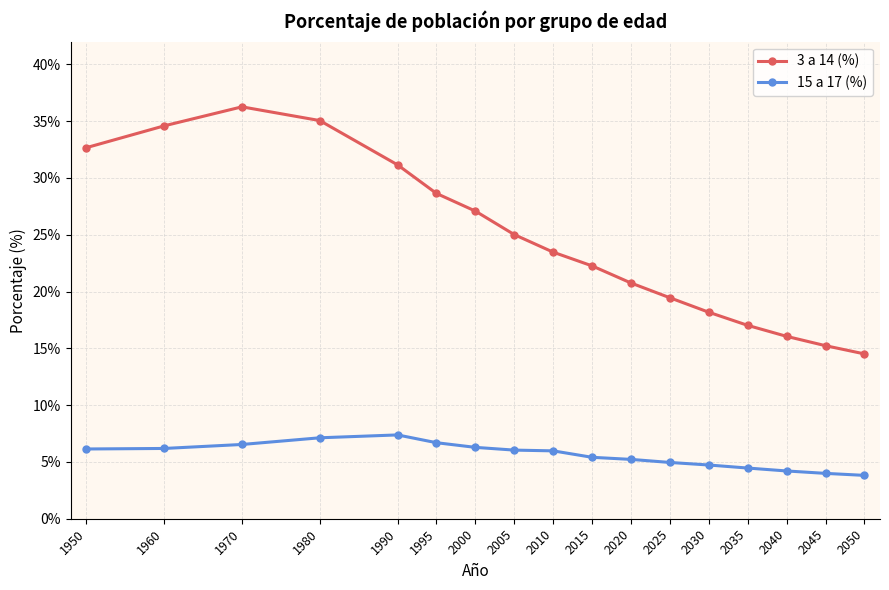

What is the value of the 15 a 17 (%) point at the 4th from the left?

7.1